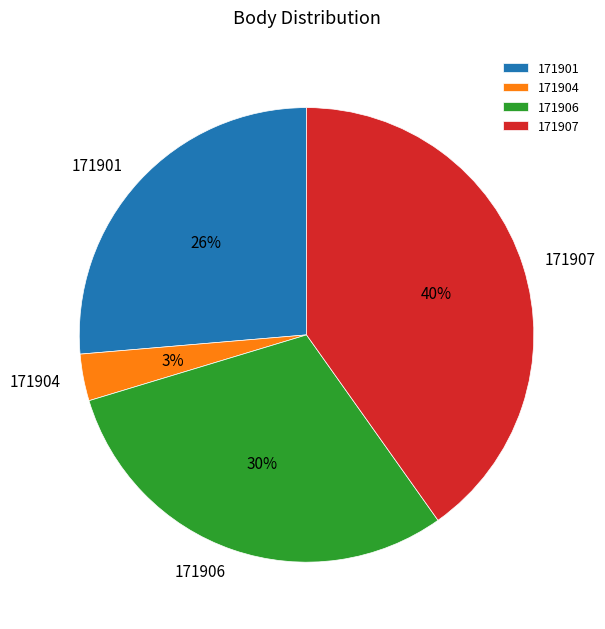

The 171907 slice represents 40% of the pie. True or false?

True